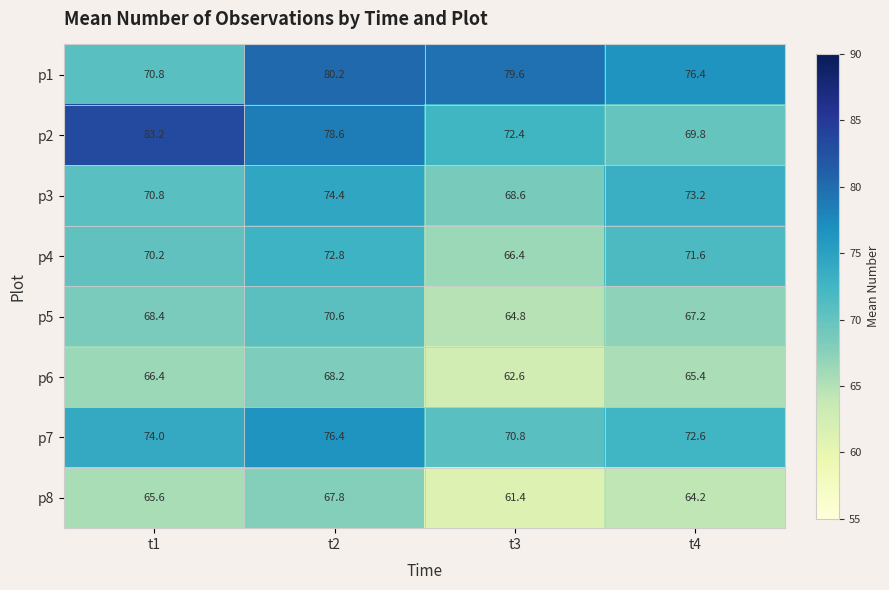

Which label corresponds to the smallest value in the chart?

t3